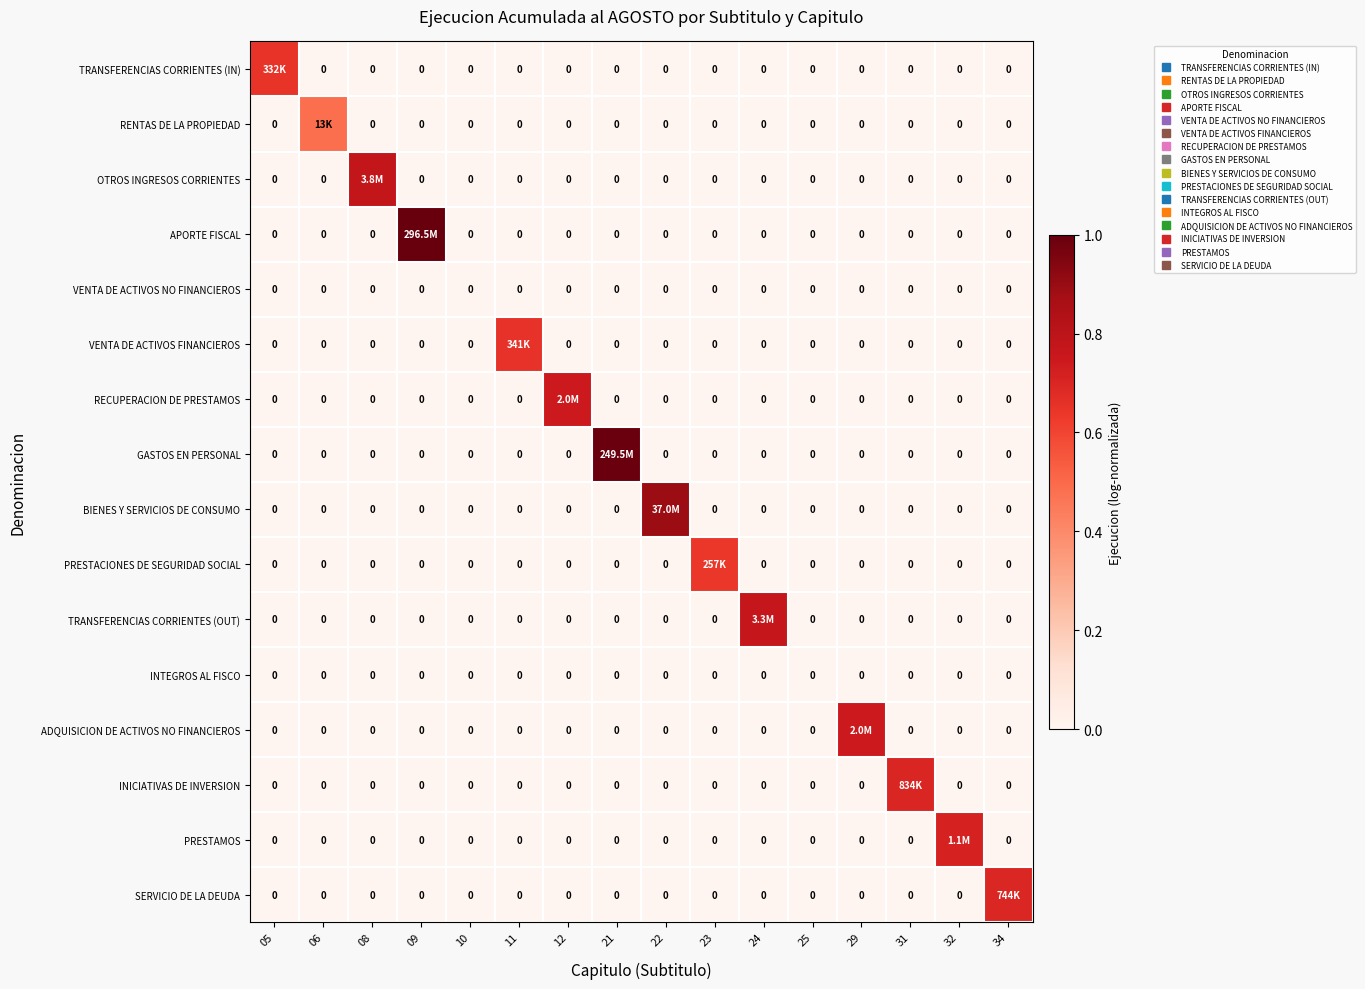

The value of INICIATIVAS DE INVERSION at 32 is 0.0. True or false?

True